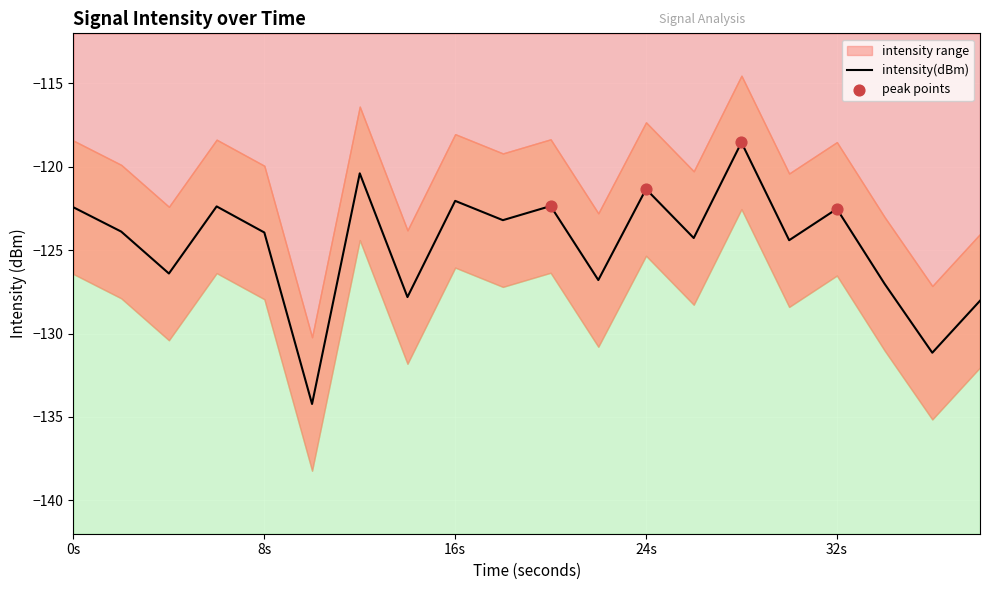

At how many categories does at least one series exceed -137?

20